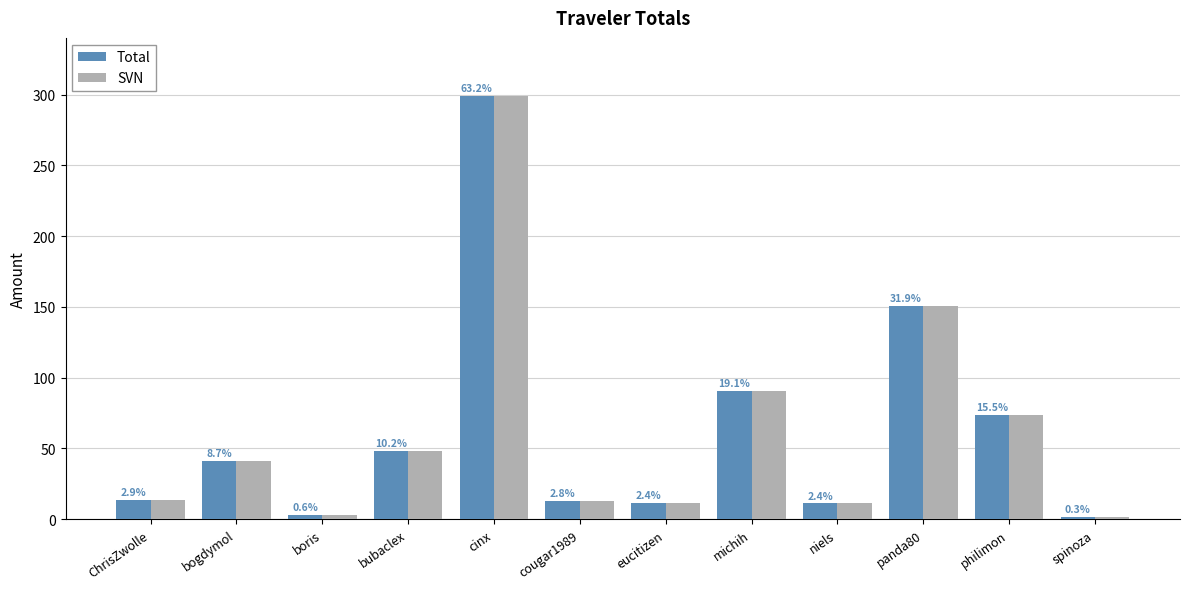

Are the bars grouped side by side (vs. stacked)?

Yes